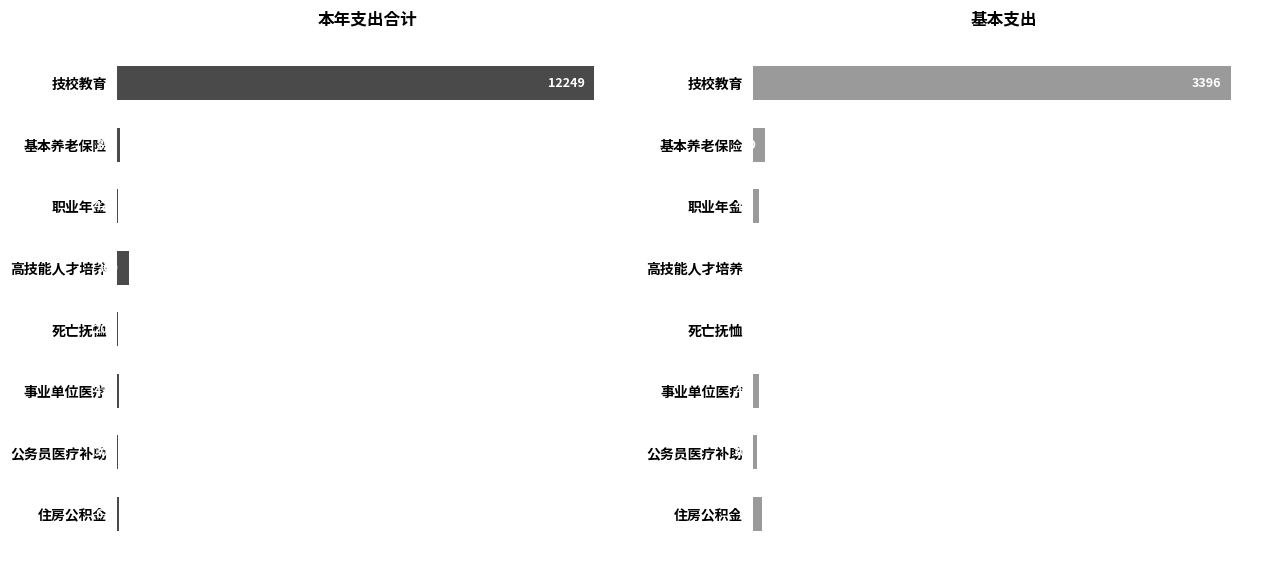

How many distinct data groups are displayed?

2